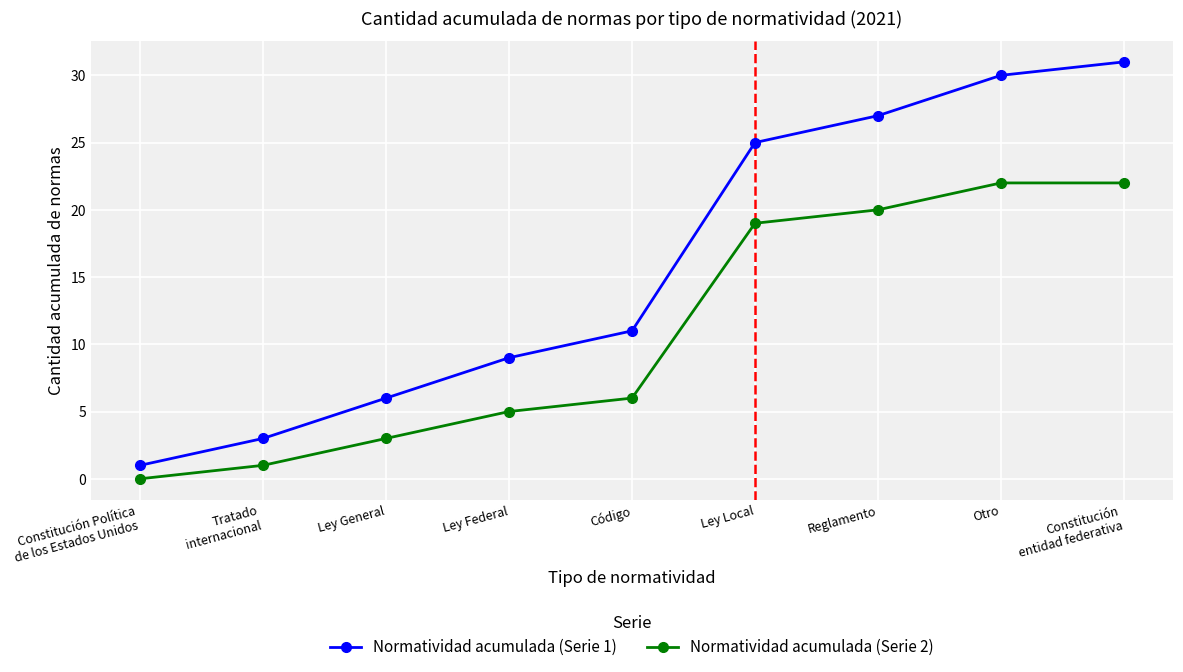

True or false: Normatividad acumulada (Serie 2) has a value of 20 at Reglamento.

True